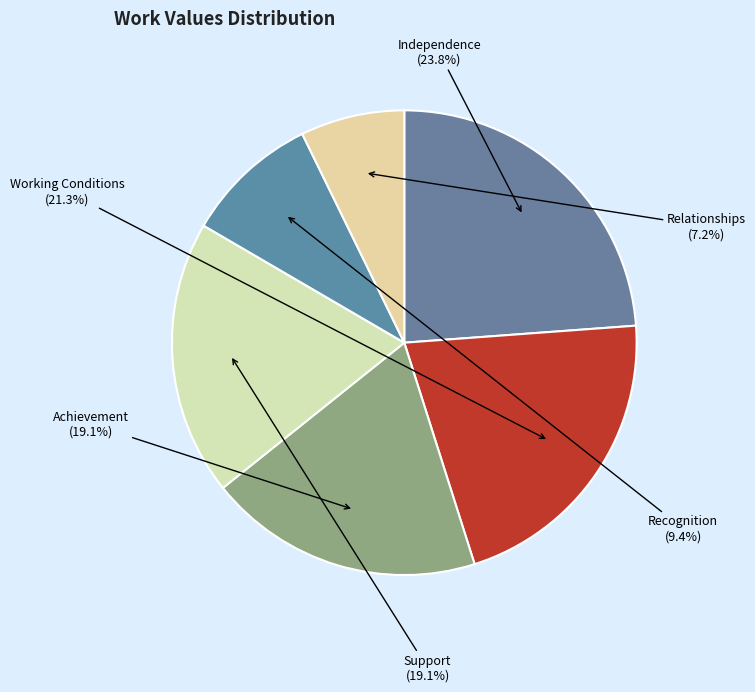

Is Recognition the majority of the pie?

No